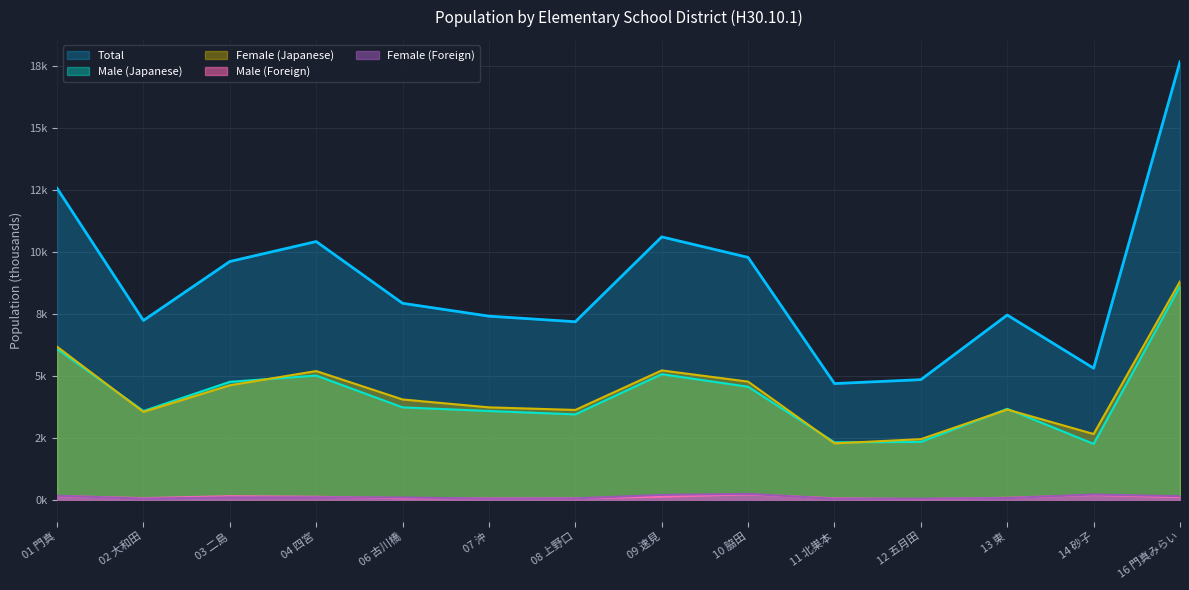

What is the value of the Female (Foreign) point at the 4th from the left?

0.1